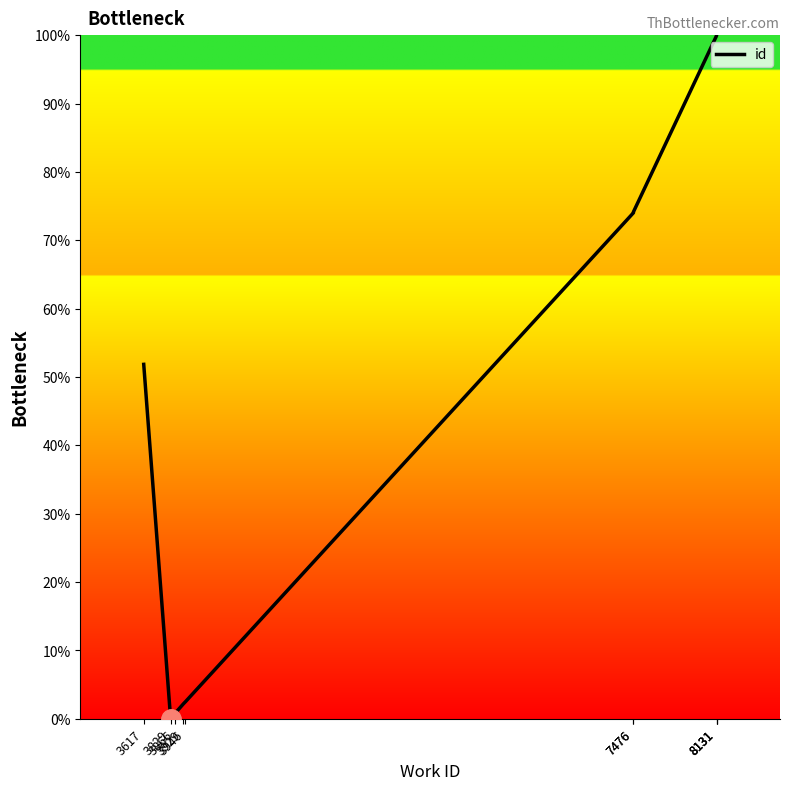

What is the ratio of the value at 8131 to the value at 7476?

1.3